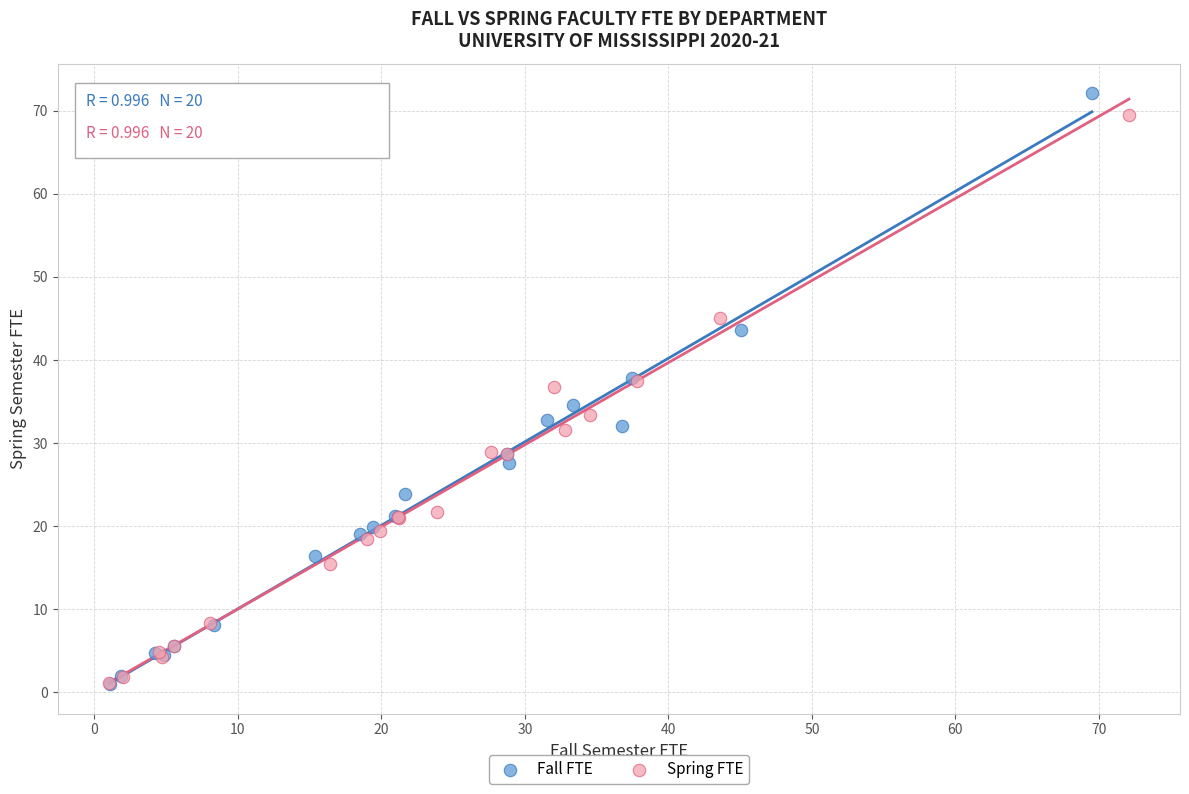

Which series has the largest Y range (max minus min)?

Fall FTE